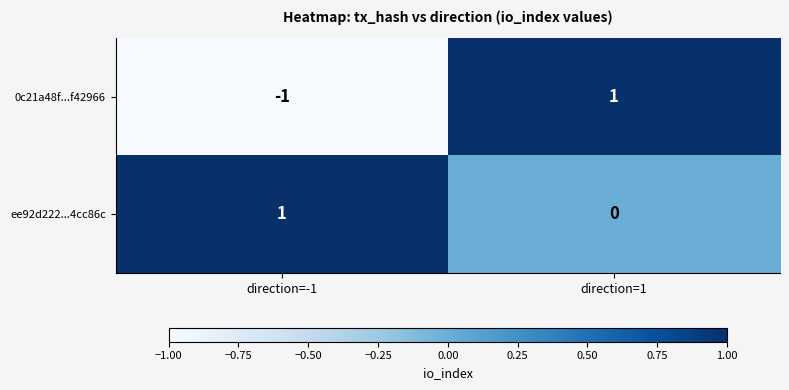

How many categories are shown in the chart?

2